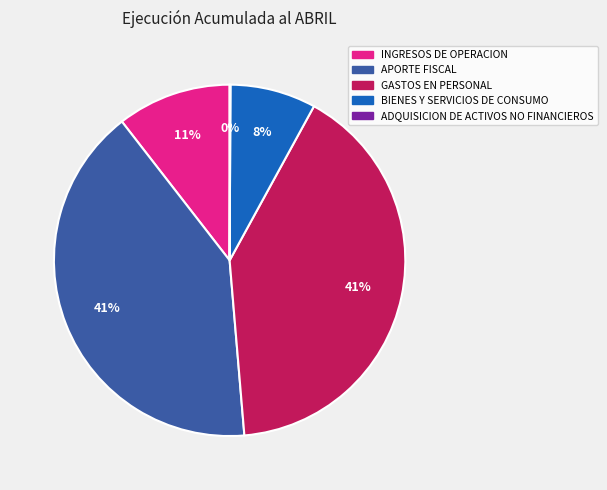

To the nearest percent, what portion does INGRESOS DE OPERACION represent?

11%